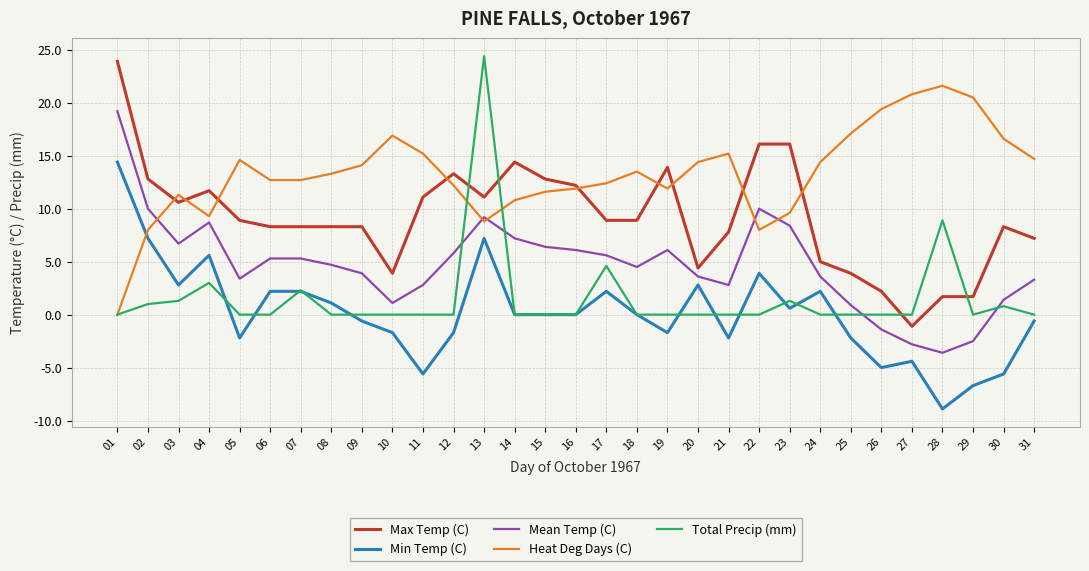

At 05, list the series in order from largest to smallest.

Heat Deg Days (C), Max Temp (C), Mean Temp (C), Total Precip (mm), Min Temp (C)